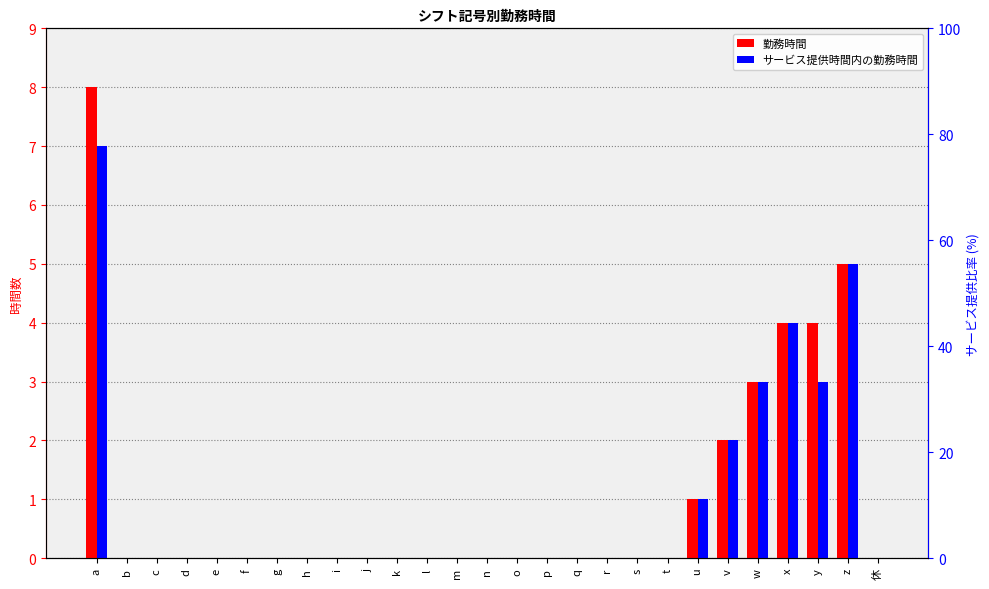

Are the bars horizontal?

No